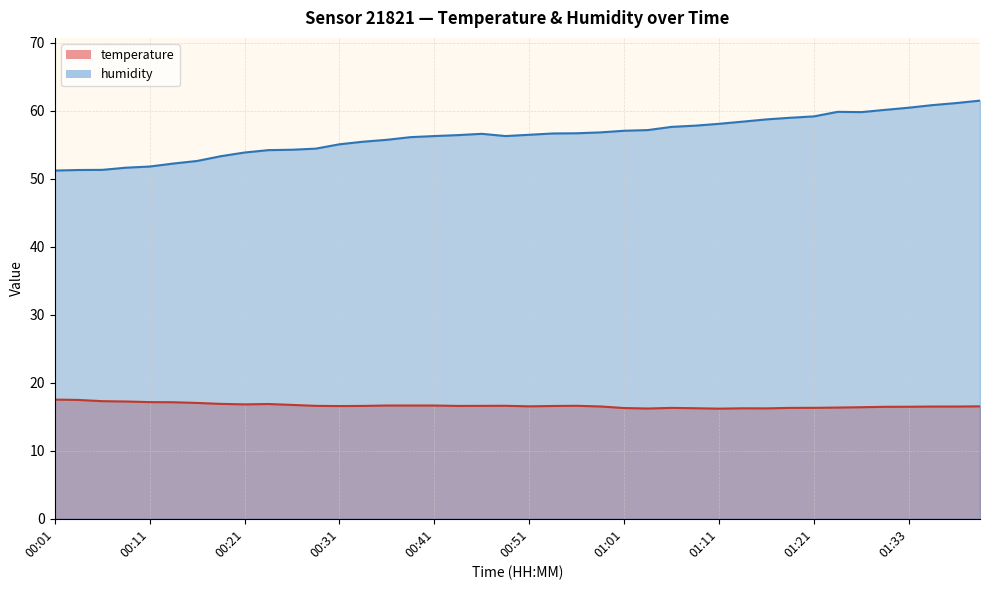

Reading left to right, list all the values displayed in this chart.

temperature: 17.5	17.5	17.3	17.2	17.1	17.1	17.0	16.9	16.8	16.9	16.7	16.6	16.6	16.6	16.6	16.6	16.6	16.6	16.6	16.6	16.5	16.6	16.6	16.5	16.3	16.2	16.3	16.2	16.2	16.2	16.2	16.3	16.3	16.4	16.4	16.5	16.5	16.5	16.5	16.5
humidity: 51.2	51.3	51.3	51.6	51.8	52.2	52.6	53.3	53.8	54.2	54.2	54.4	55.0	55.4	55.7	56.1	56.3	56.4	56.6	56.3	56.5	56.6	56.7	56.8	57.0	57.1	57.6	57.8	58.1	58.4	58.7	59.0	59.1	59.8	59.8	60.1	60.4	60.8	61.1	61.5